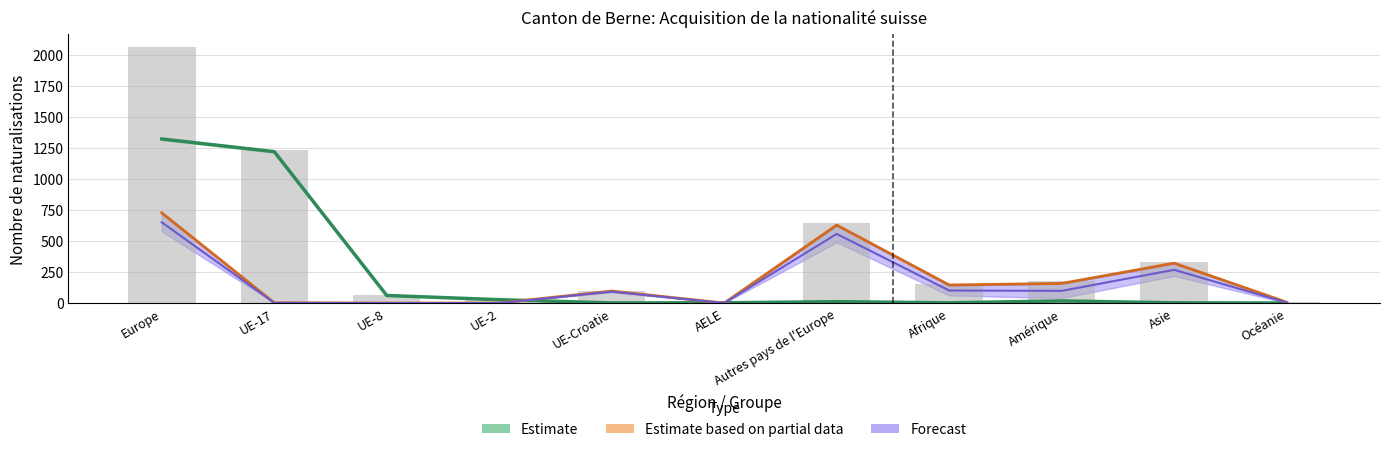

Which category has the lowest value in the Total UE/AELE series?

Océanie